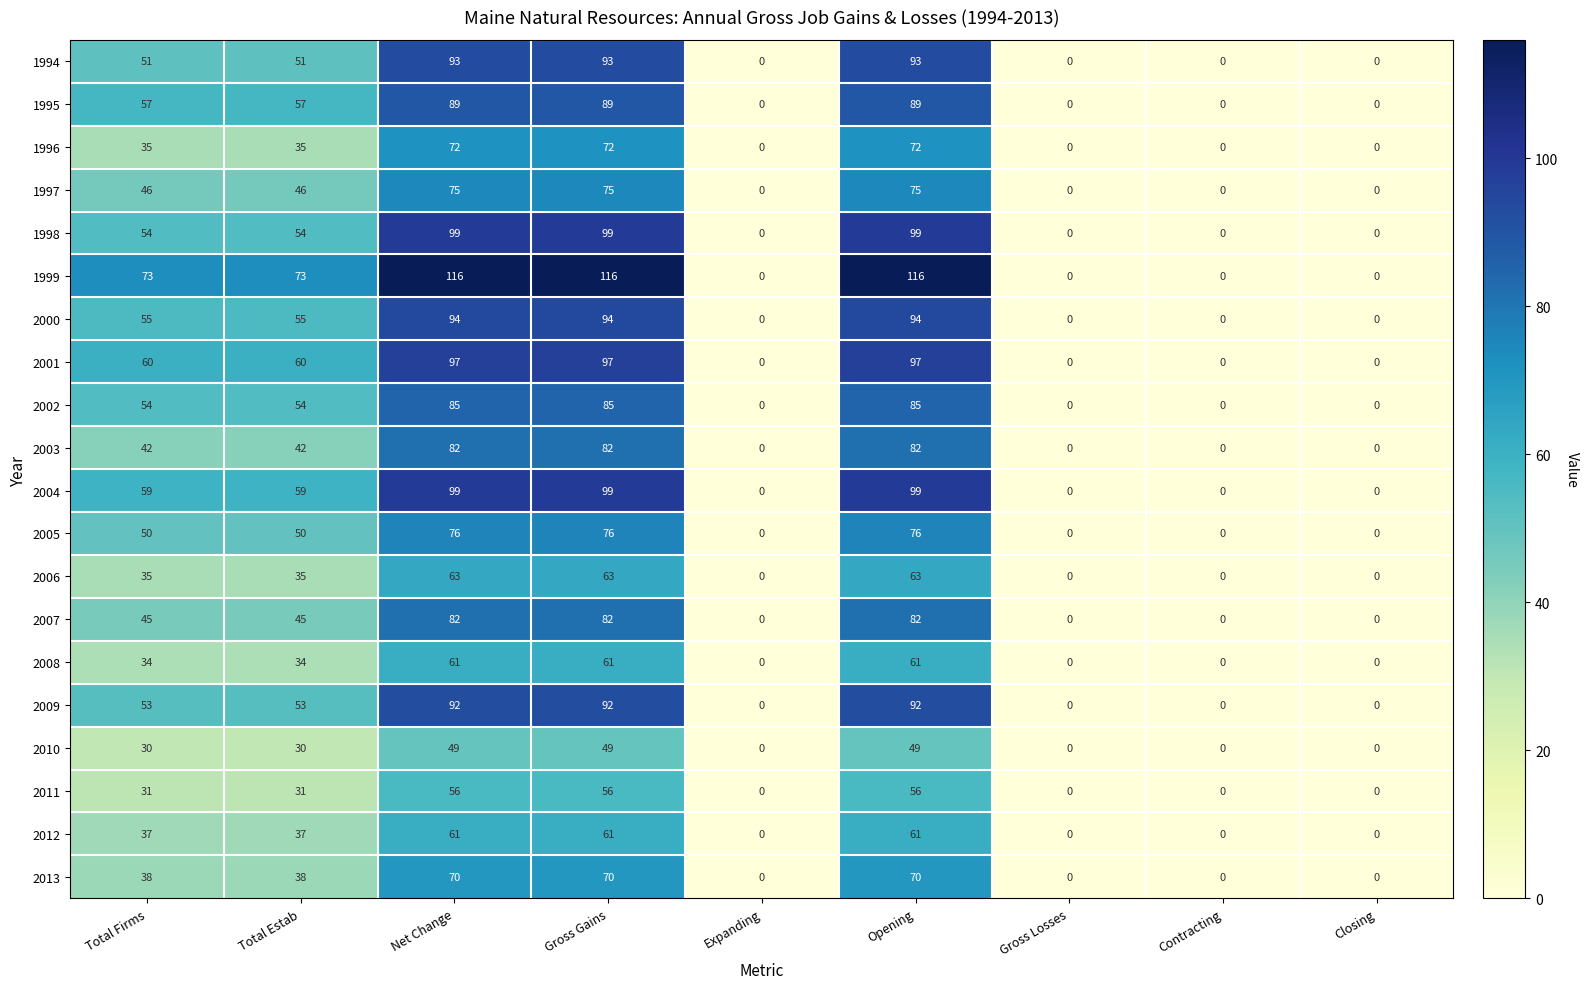

Between Total Firms and Expanding, which series saw the biggest shift?

1999